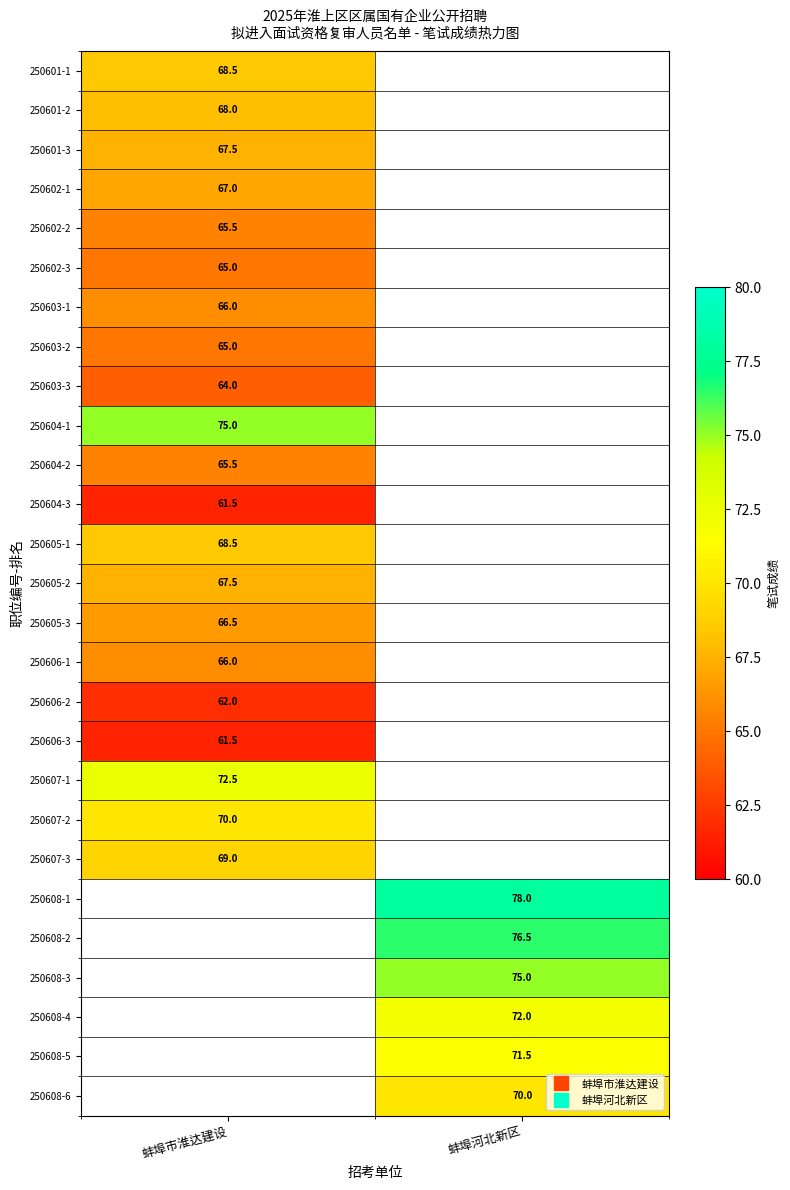

At which label does 250606-3 reach its minimum?

蚌埠市淮达建设